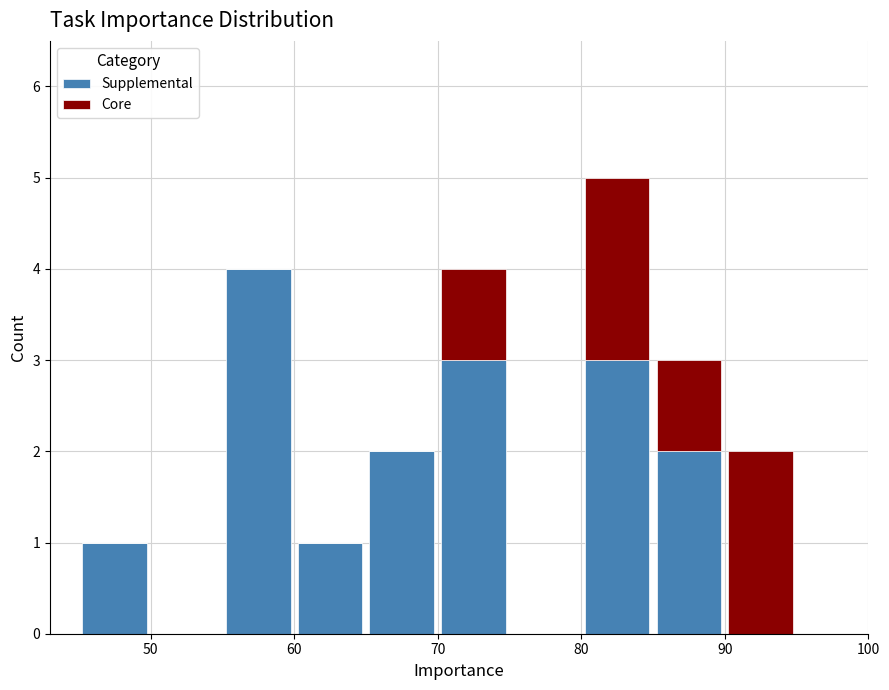

What is the total height of the stacked bar covering 65 to 70 on the x-axis? The values are not printed on the chart, so give them approximately, as read against the axis.

2